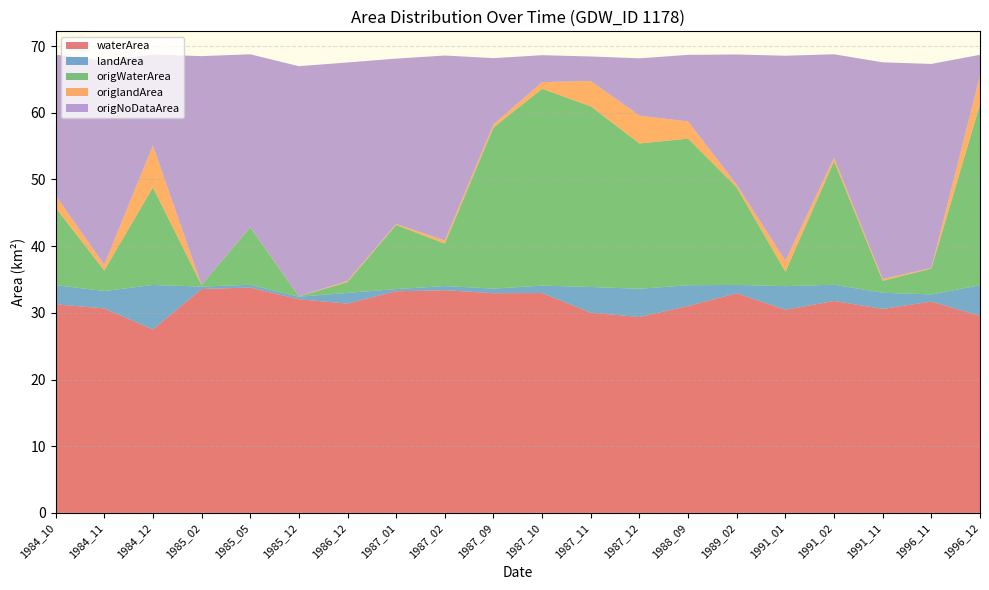

Reading left to right, list all the values displayed in this chart.

waterArea: 1984_10=31.3	1984_11=30.7	1984_12=27.5	1985_02=33.6	1985_05=33.8	1985_12=32.0	1986_12=31.4	1987_01=33.2	1987_02=33.4	1987_09=33.0	1987_10=33.0	1987_11=30.0	1987_12=29.4	1988_09=31.0	1989_02=32.9	1991_01=30.5	1991_02=31.8	1991_11=30.6	1996_11=31.7	1996_12=29.6
landArea: 1984_10=2.9	1984_11=2.6	1984_12=6.7	1985_02=0.4	1985_05=0.4	1985_12=0.4	1986_12=1.6	1987_01=0.3	1987_02=0.6	1987_09=0.7	1987_10=1.1	1987_11=3.9	1987_12=4.2	1988_09=3.1	1989_02=1.2	1991_01=3.5	1991_02=2.4	1991_11=2.4	1996_11=1.1	1996_12=4.6
origWaterArea: 1984_10=11.6	1984_11=3.1	1984_12=14.6	1985_02=0.2	1985_05=8.6	1985_12=0.0	1986_12=1.6	1987_01=9.6	1987_02=6.4	1987_09=24.2	1987_10=29.5	1987_11=27.1	1987_12=21.8	1988_09=22.0	1989_02=14.6	1991_01=2.1	1991_02=18.5	1991_11=1.8	1996_11=3.9	1996_12=27.1
origlandArea: 1984_10=1.8	1984_11=0.9	1984_12=6.3	1985_02=0.0	1985_05=0.0	1985_12=0.0	1986_12=0.2	1987_01=0.1	1987_02=0.5	1987_09=0.5	1987_10=1.0	1987_11=3.8	1987_12=4.2	1988_09=2.6	1989_02=0.4	1991_01=1.6	1991_02=0.5	1991_11=0.3	1996_11=0.1	1996_12=4.4
origNoDataArea: 1984_10=21.1	1984_11=30.6	1984_12=13.7	1985_02=34.3	1985_05=25.9	1985_12=34.5	1986_12=32.8	1987_01=24.8	1987_02=27.7	1987_09=9.9	1987_10=4.0	1987_11=3.7	1987_12=8.6	1988_09=10.0	1989_02=19.5	1991_01=30.8	1991_02=15.5	1991_11=32.5	1996_11=30.6	1996_12=3.1